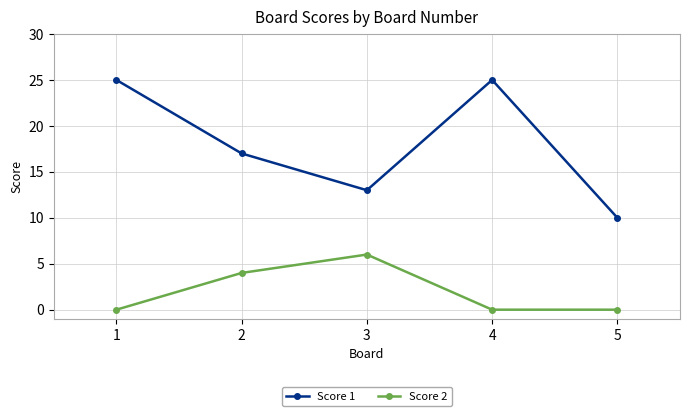

True or false: Score 2 and Score 1 cross at least once.

False